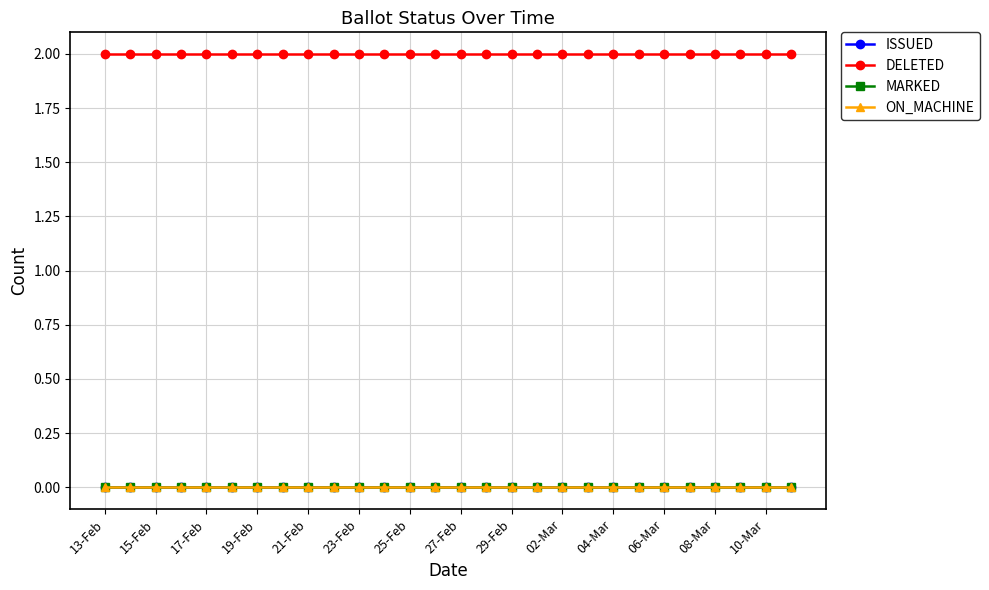

At which label is ISSUED closest to 0?

13-Feb